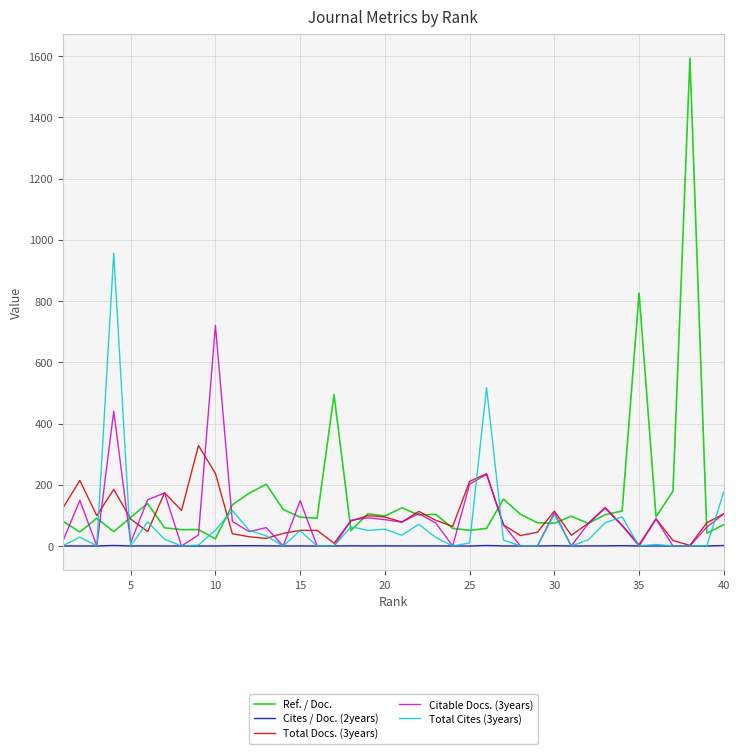

What is the highest value of the Citable Docs. (3years) series?

720.0